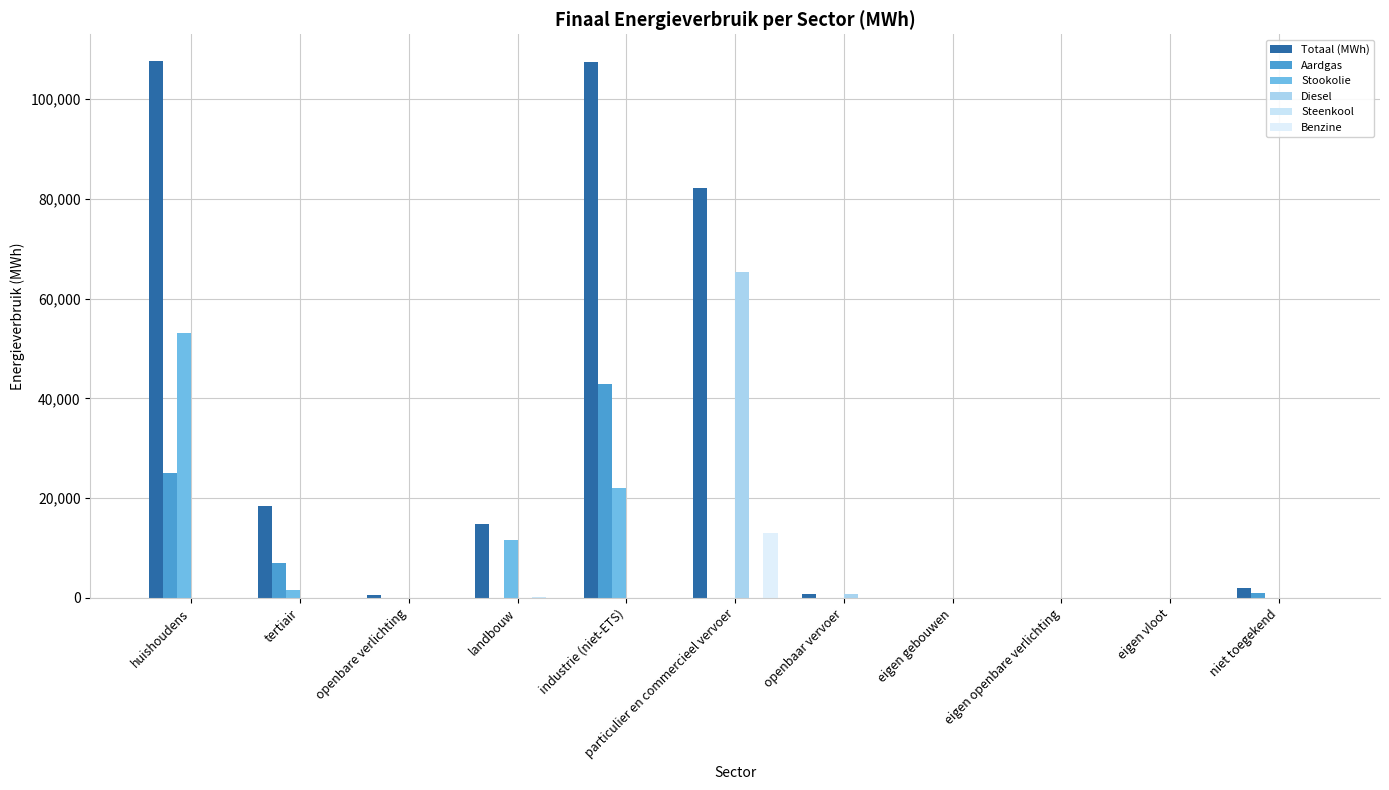

Reading right to left, what are all the values shown in this chart?

Totaal (MWh): niet toegekend=1983.4	eigen vloot=0.0	eigen openbare verlichting=0.0	eigen gebouwen=0.0	openbaar vervoer=868.5	particulier en commercieel vervoer=82090.5	industrie (niet-ETS)=107348.3	landbouw=14750.6	openbare verlichting=611.2	tertiair=18468.5	huishoudens=107588.5
Aardgas: niet toegekend=959.2	eigen vloot=0.0	eigen openbare verlichting=0.0	eigen gebouwen=0.0	openbaar vervoer=0.0	particulier en commercieel vervoer=3.9	industrie (niet-ETS)=42925.8	landbouw=83.6	openbare verlichting=0.0	tertiair=7111.5	huishoudens=25053.2
Stookolie: niet toegekend=0.0	eigen vloot=0.0	eigen openbare verlichting=0.0	eigen gebouwen=0.0	openbaar vervoer=0.0	particulier en commercieel vervoer=0.0	industrie (niet-ETS)=22043.2	landbouw=11669.1	openbare verlichting=0.0	tertiair=1685.8	huishoudens=53014.9
Diesel: niet toegekend=0.0	eigen vloot=0.0	eigen openbare verlichting=0.0	eigen gebouwen=0.0	openbaar vervoer=833.0	particulier en commercieel vervoer=65295.1	industrie (niet-ETS)=0.0	landbouw=0.0	openbare verlichting=0.0	tertiair=0.0	huishoudens=0.0
Steenkool: niet toegekend=0.0	eigen vloot=0.0	eigen openbare verlichting=0.0	eigen gebouwen=0.0	openbaar vervoer=0.0	particulier en commercieel vervoer=0.0	industrie (niet-ETS)=63.8	landbouw=243.4	openbare verlichting=0.0	tertiair=0.0	huishoudens=0.0
Benzine: niet toegekend=0.0	eigen vloot=0.0	eigen openbare verlichting=0.0	eigen gebouwen=0.0	openbaar vervoer=0.0	particulier en commercieel vervoer=12974.8	industrie (niet-ETS)=0.0	landbouw=0.0	openbare verlichting=0.0	tertiair=0.0	huishoudens=0.0